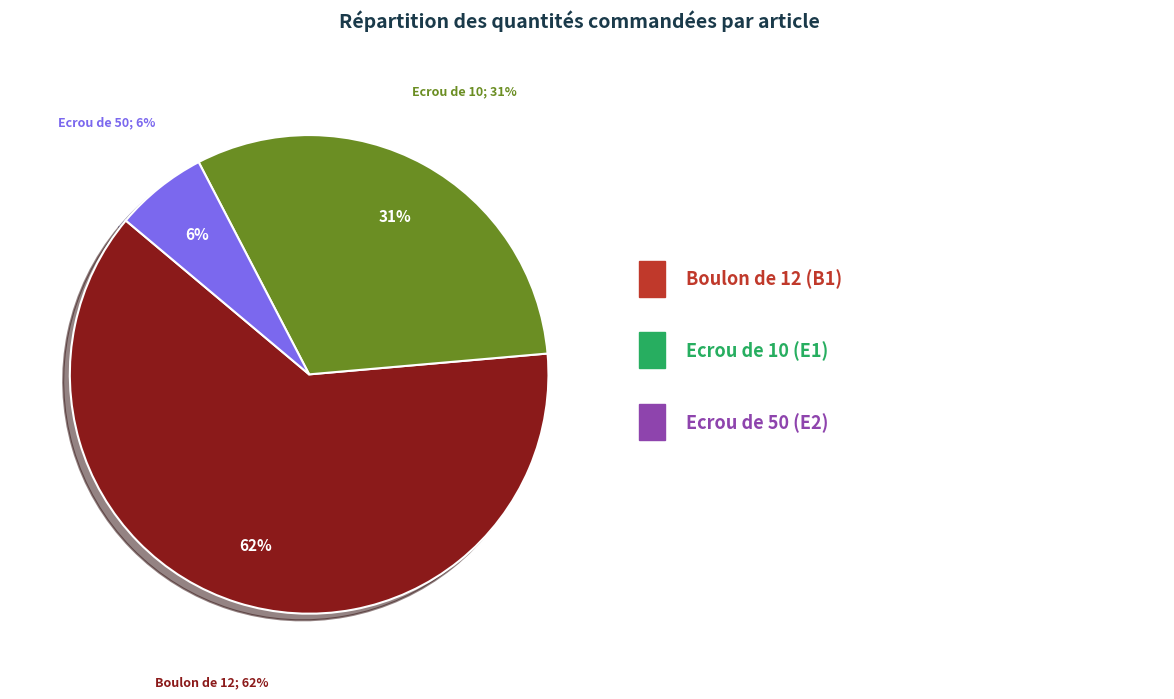

To the nearest percent, what is the difference between the largest and smallest slice percentages?

56%